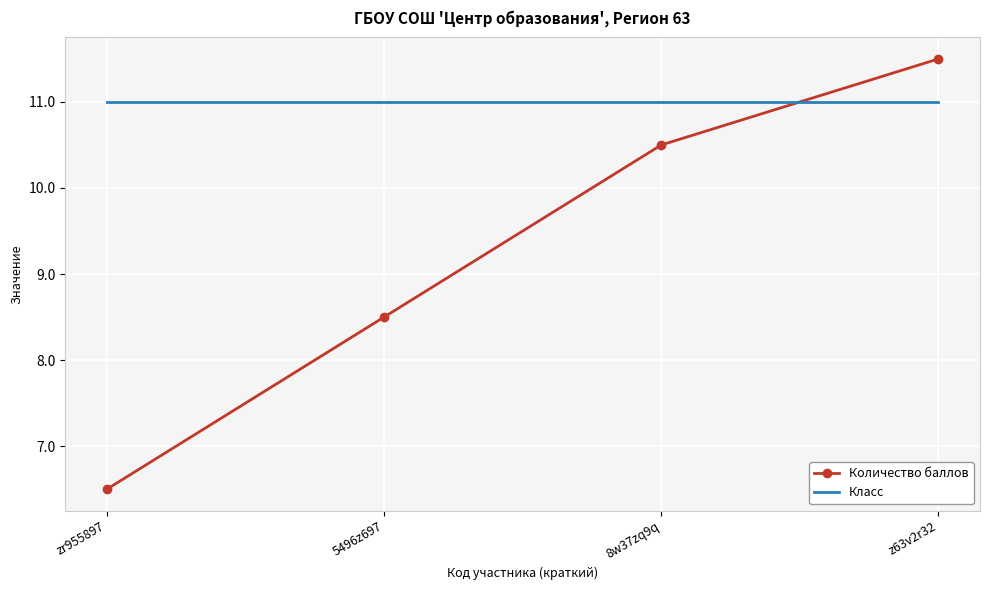

Between zr955897 and z63v2r32, which series saw the biggest shift?

Количество баллов